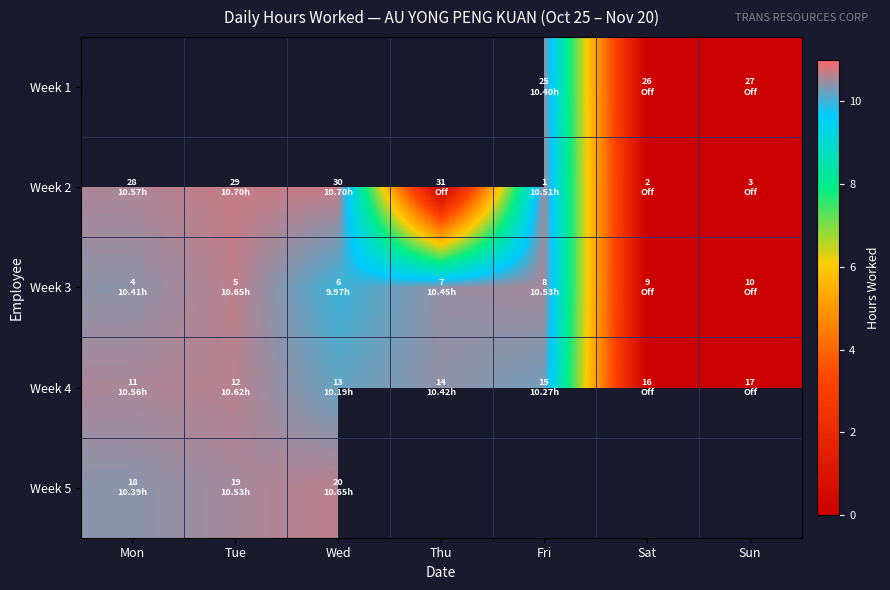

What is the maximum value shown in the chart?

10.7